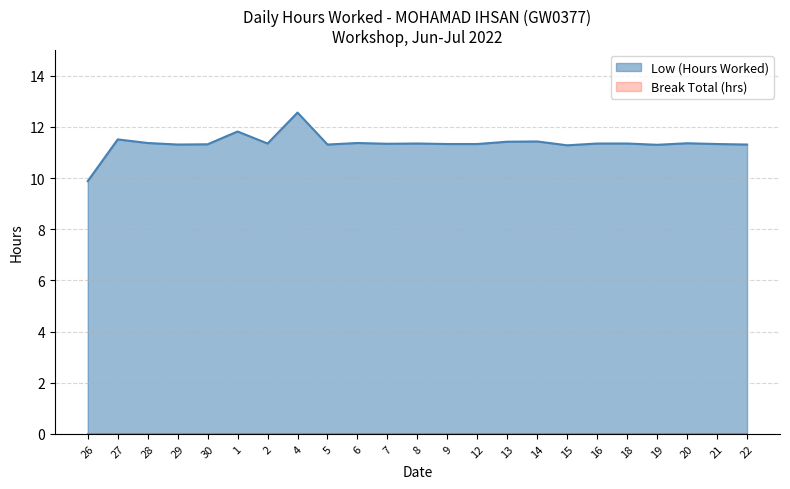

What is the smallest value displayed?

0.0